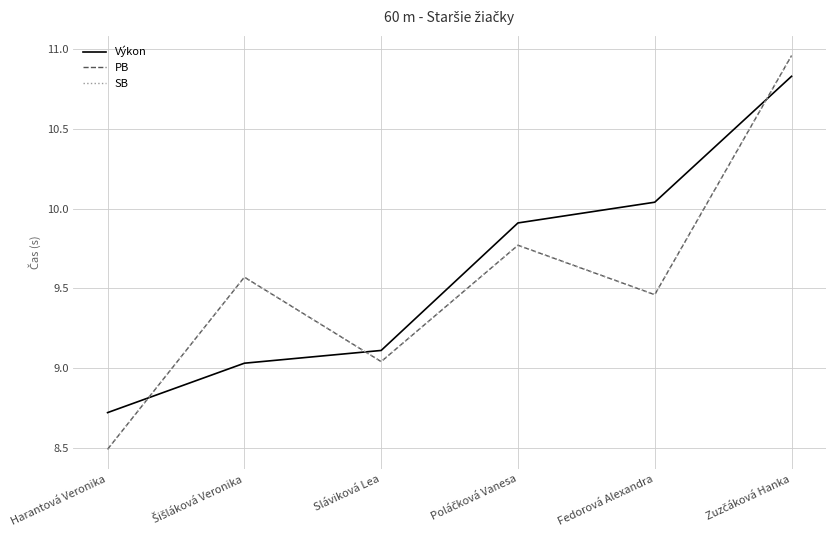

Does the chart display data point markers on the line(s)?

No